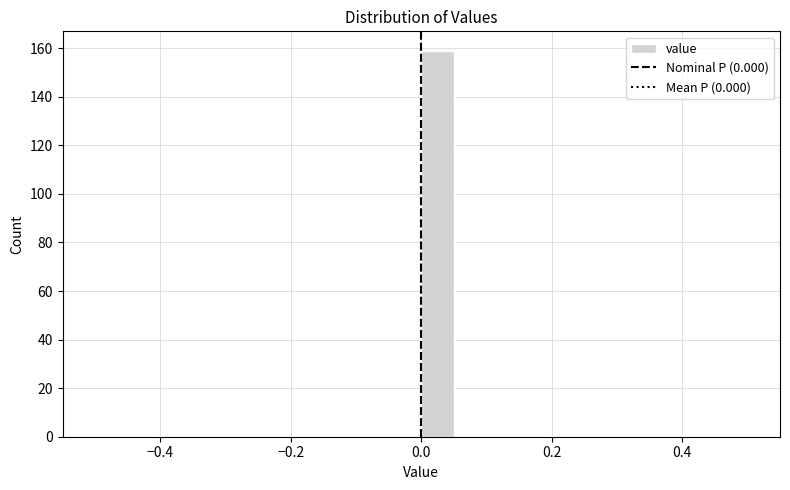

Around what value on the x-axis is the tallest bar? Give the approximate position of its centre, as read against the axis.

0.02